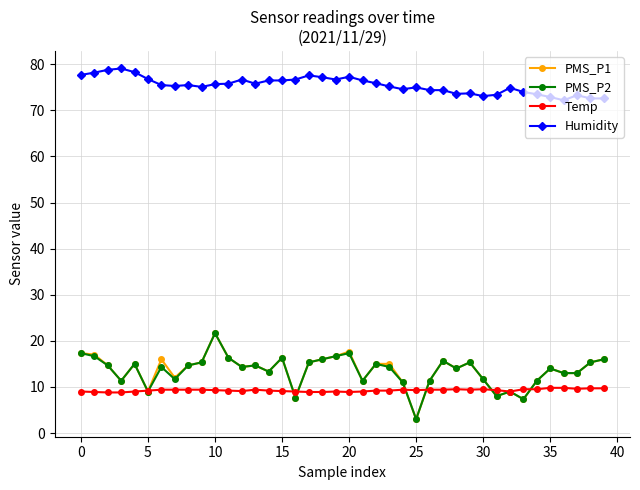

At how many categories does at least one series exceed 48?

40